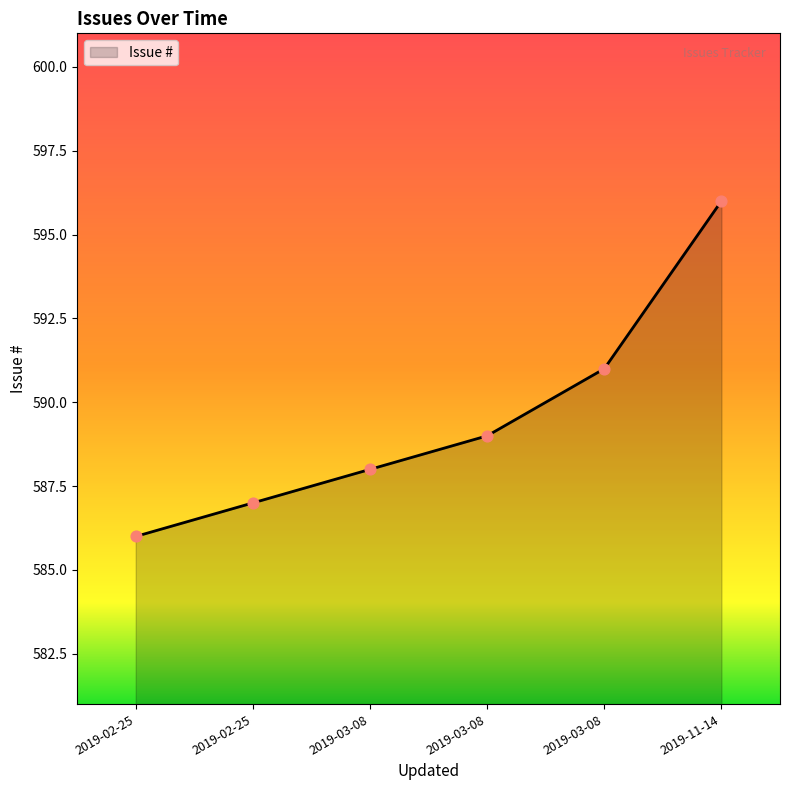

How many lines are shown in the chart?

1